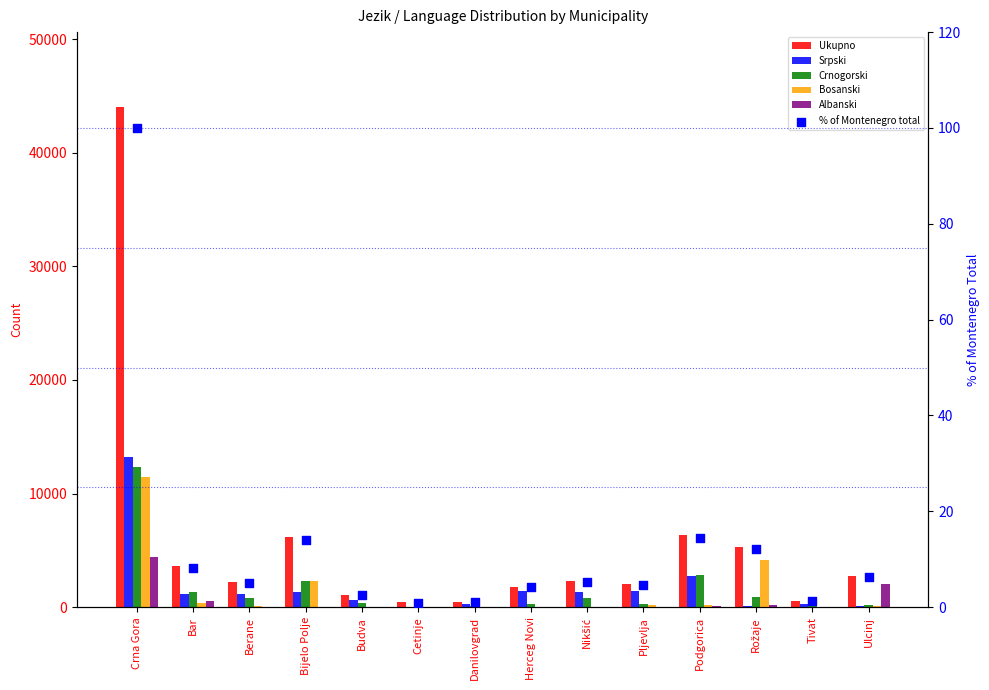

Which series has the widest spread of Y values?

Ukupno